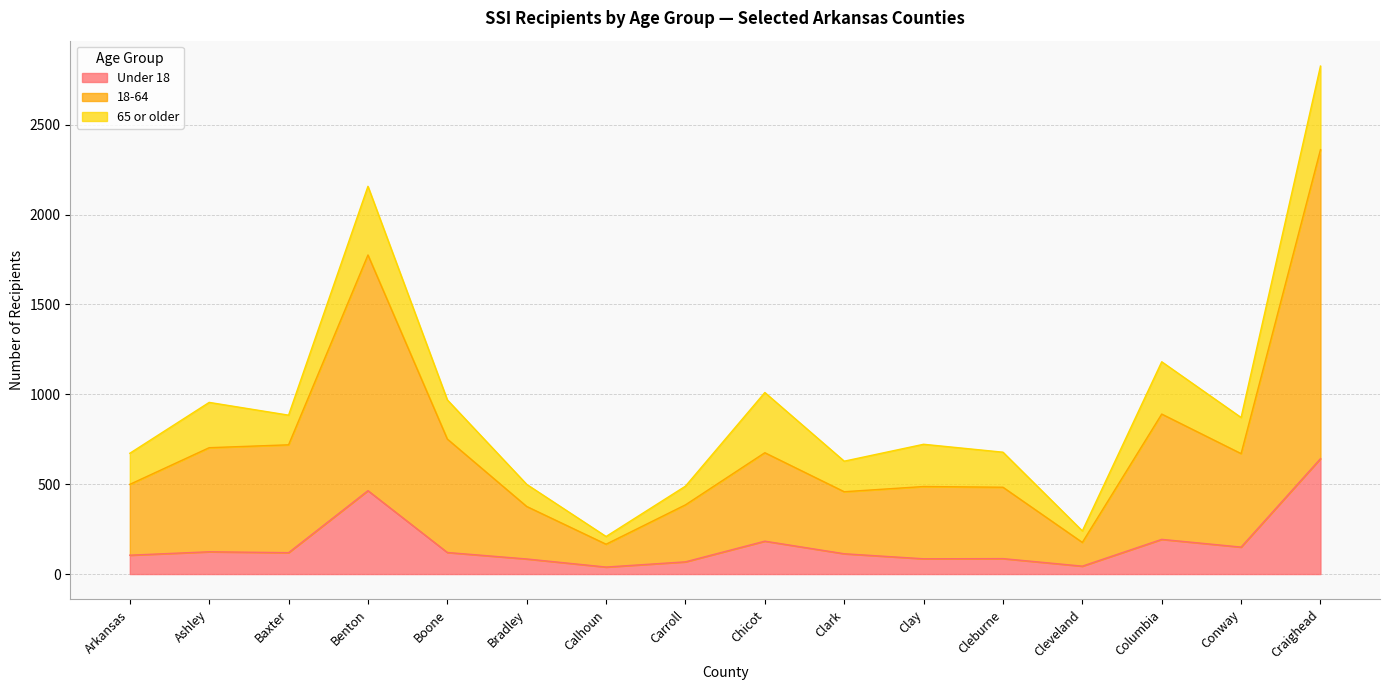

True or false: Under 18 has a value of 193 at Columbia.

True